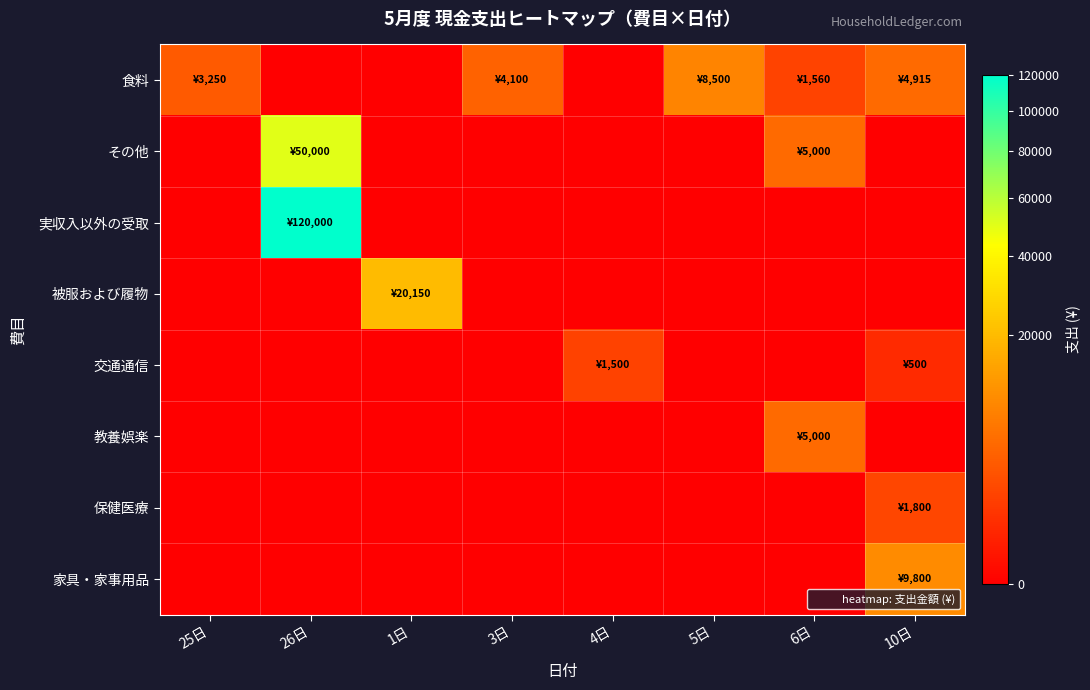

What is the difference between the highest and lowest values at 3日?

4100